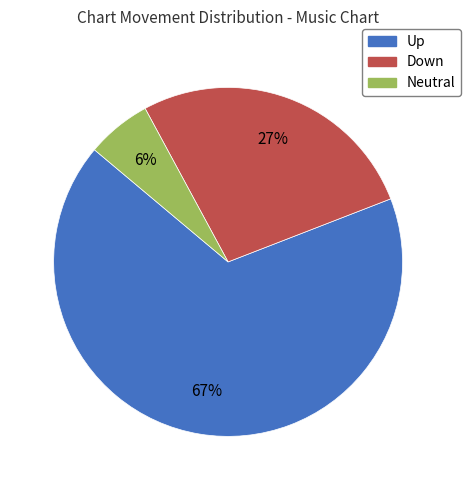

Is there any slice that represents more than half of the pie?

Yes